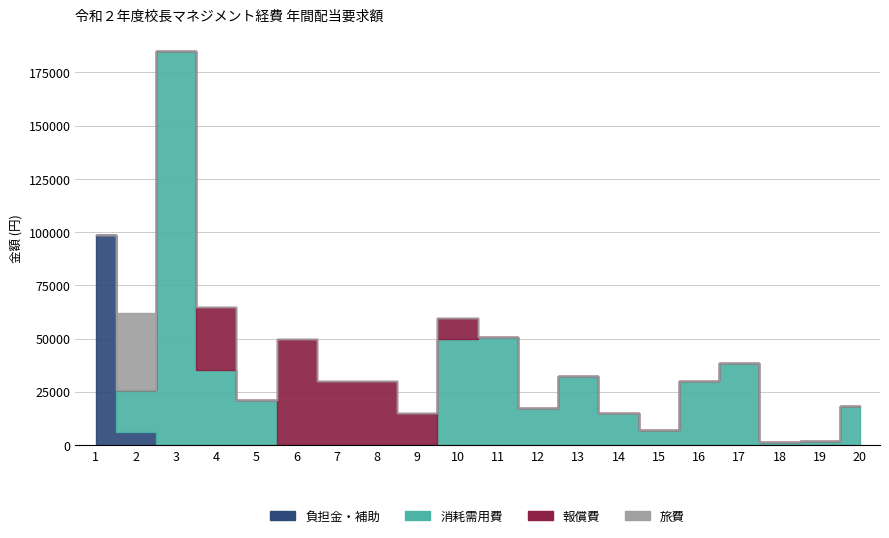

What is the maximum value for 負担金・補助?

98620